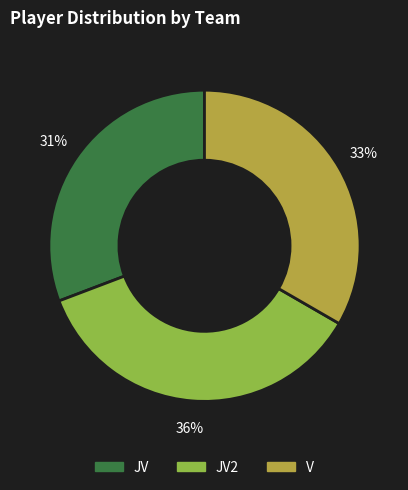

Count the number of slices in the pie.

3